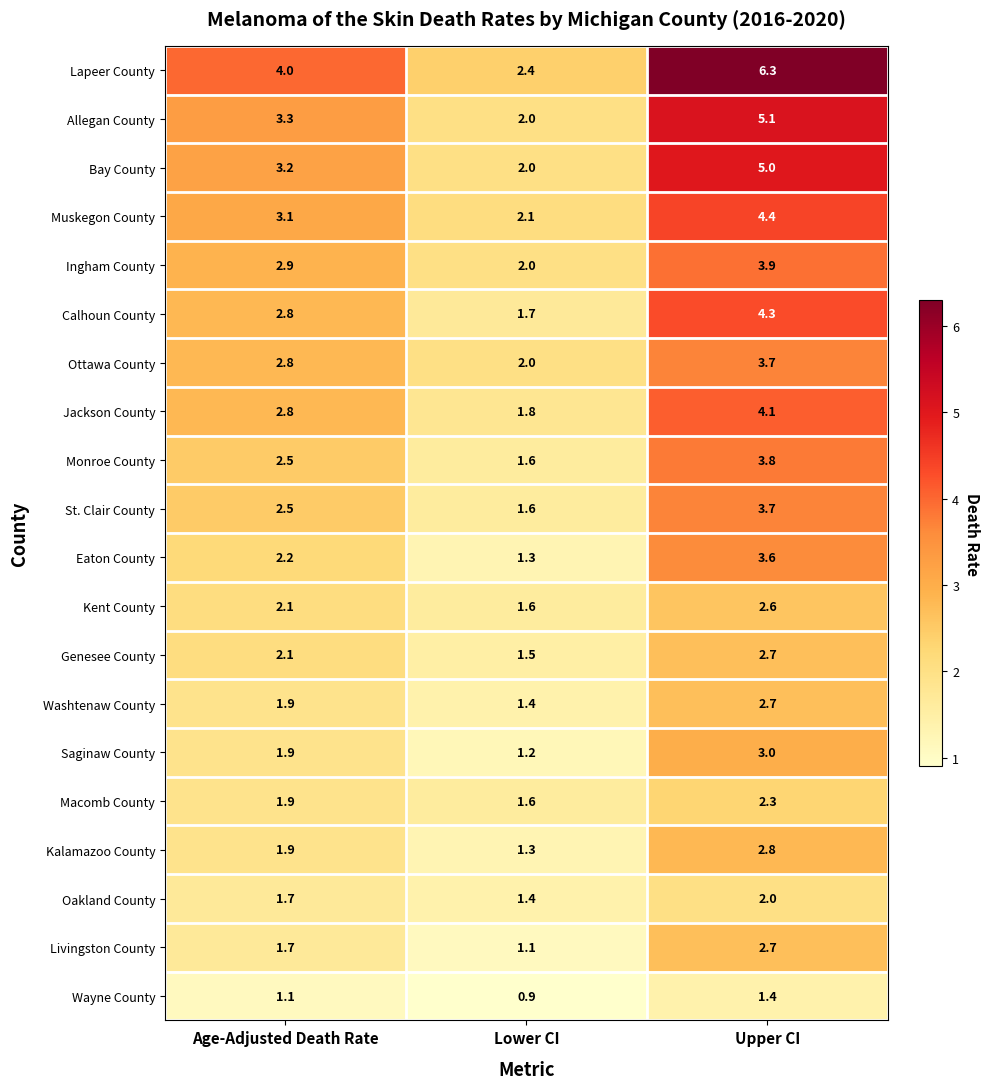

At how many categories does at least one series exceed 2?

3